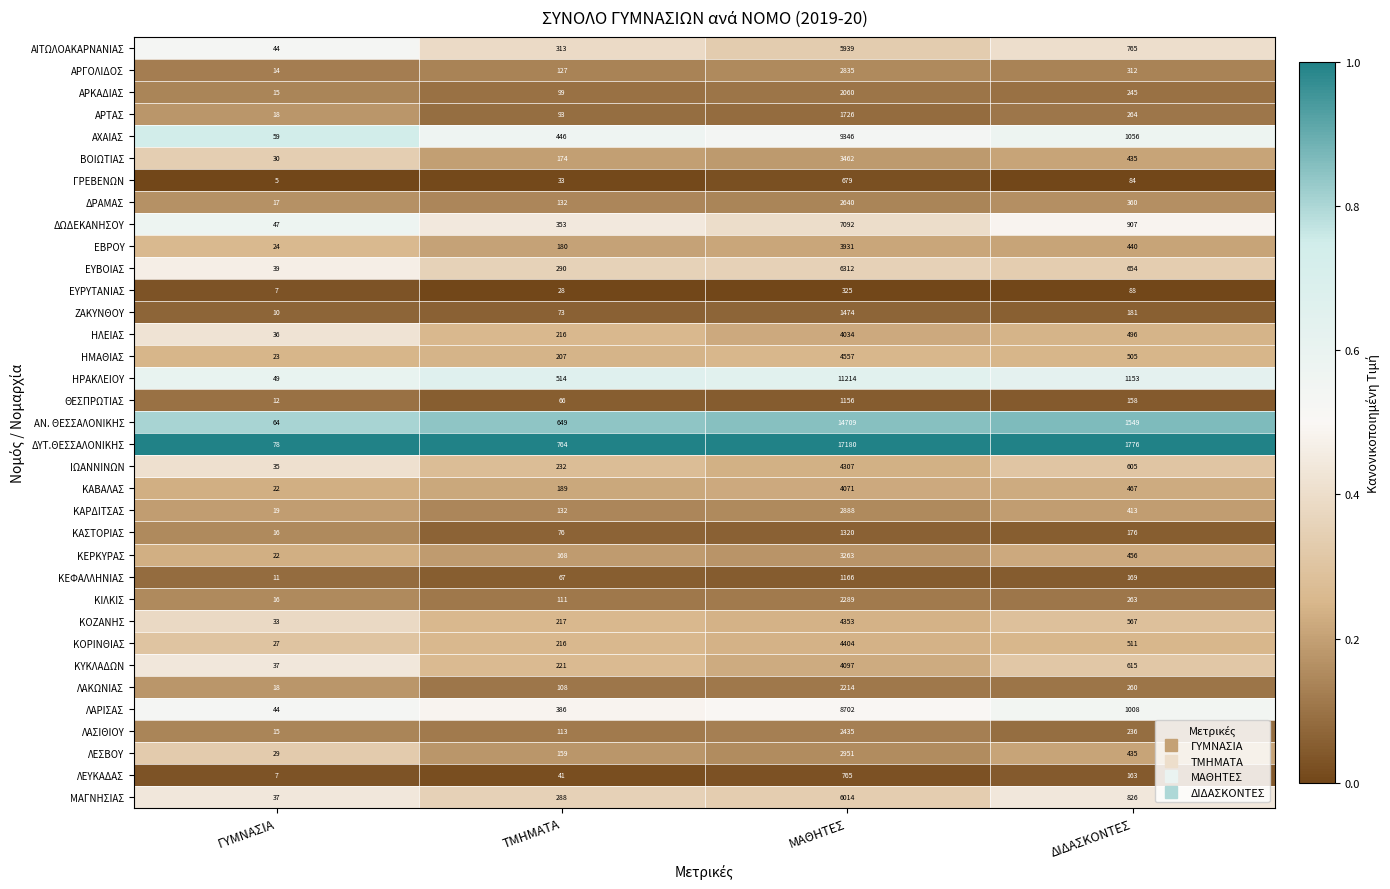

How many distinct data groups are displayed?

35